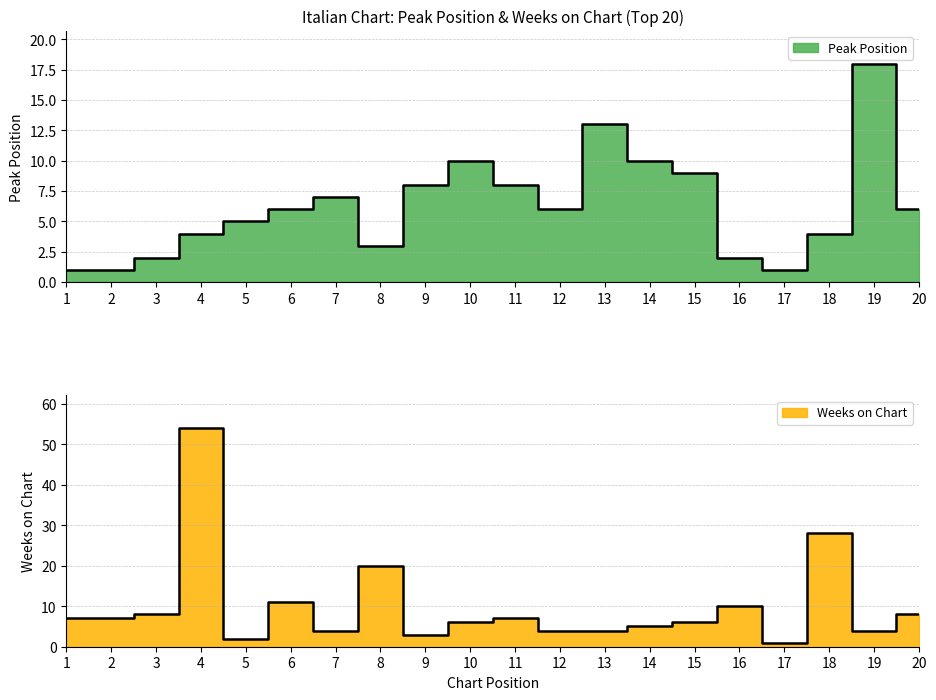

Is the value of Weeks on Chart at 2 greater than the value of Peak Position at 18?

Yes